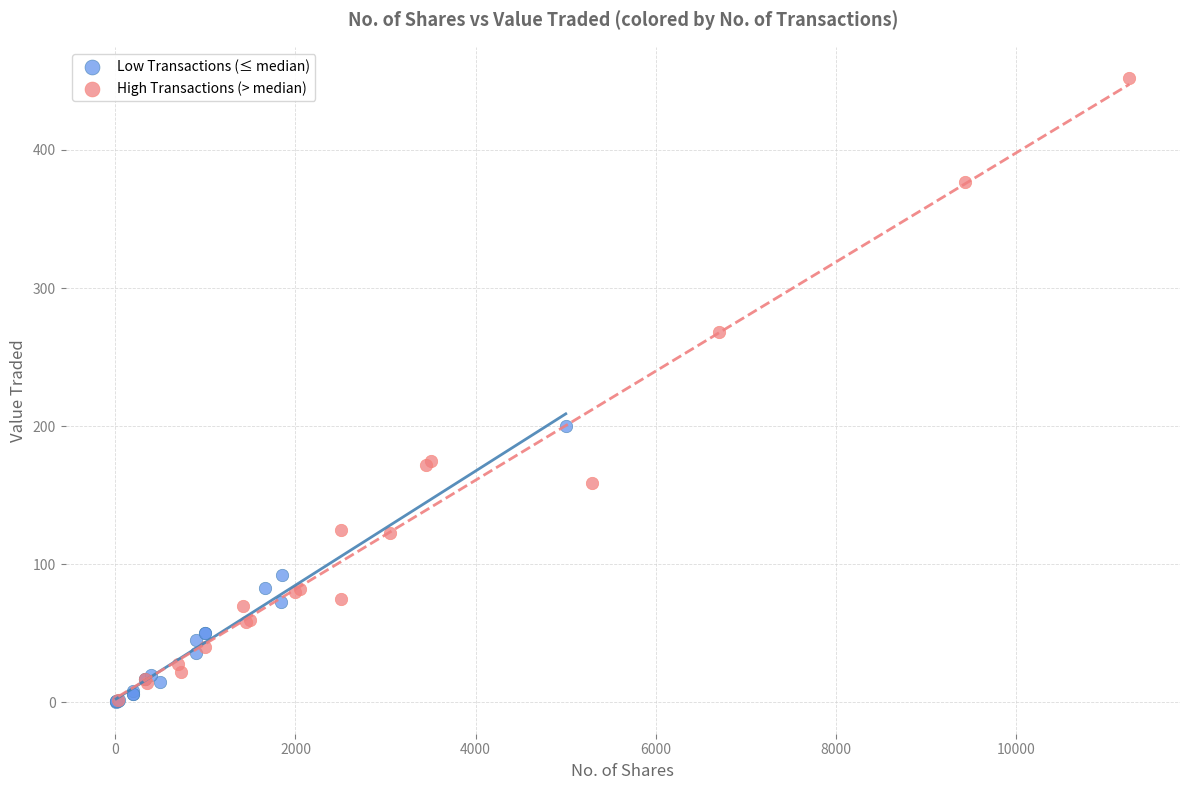

Which series has the widest spread of Y values?

High Transactions (> median)